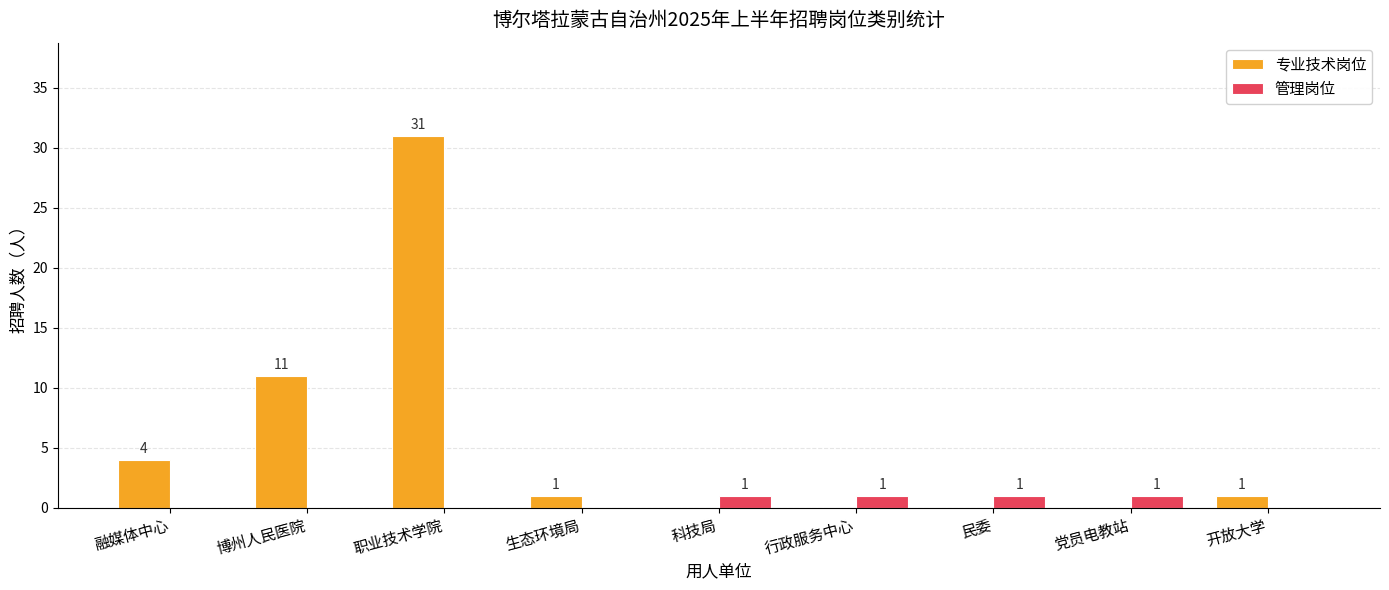

Which series has the largest range (max minus min)?

专业技术岗位